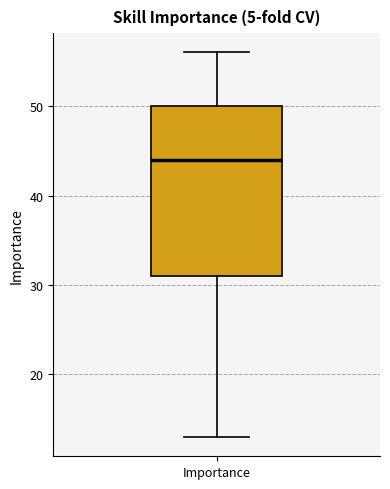

Where does the lower whisker of the box for Importance end on the y-axis? The values are not printed on the chart, so give them approximately, as read against the axis.

13